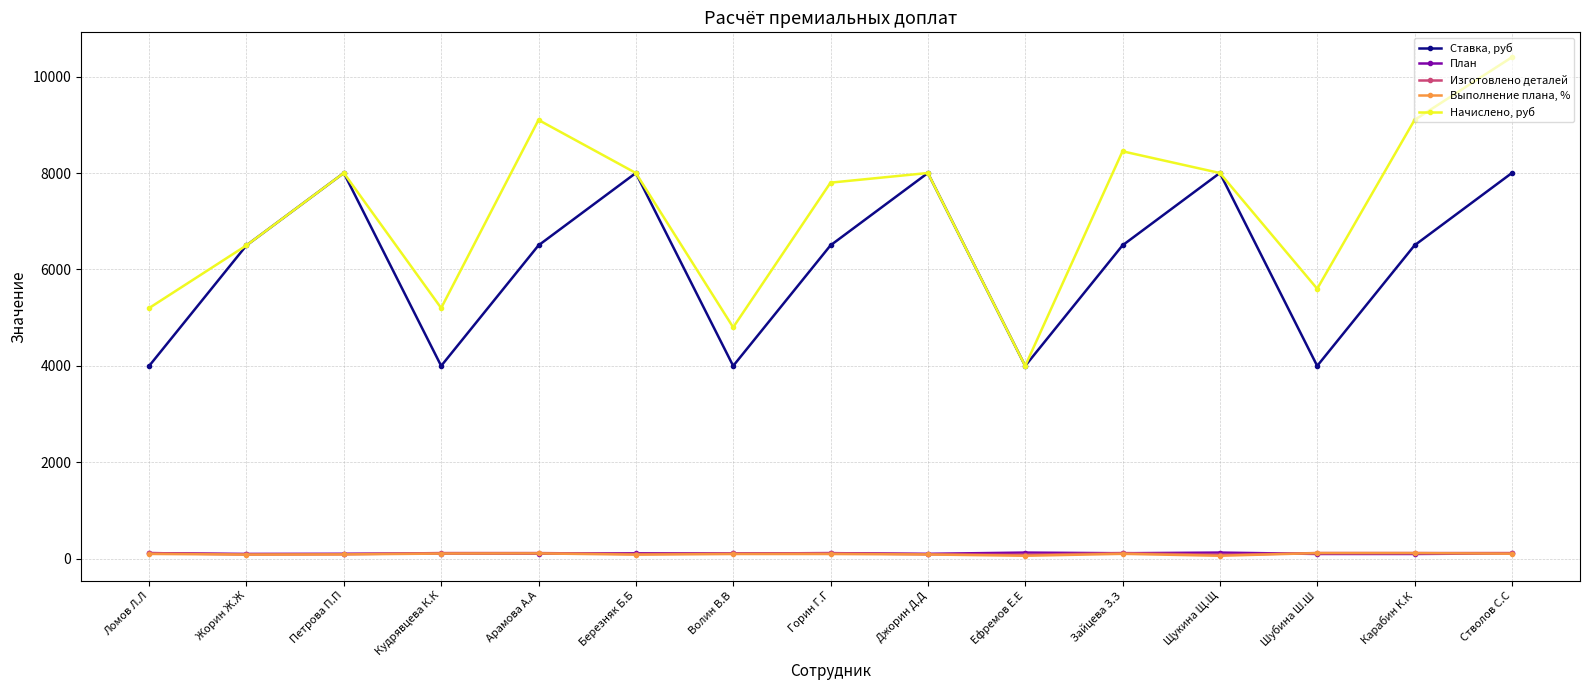

How many interior local valleys does the Ставка, руб series have?

4